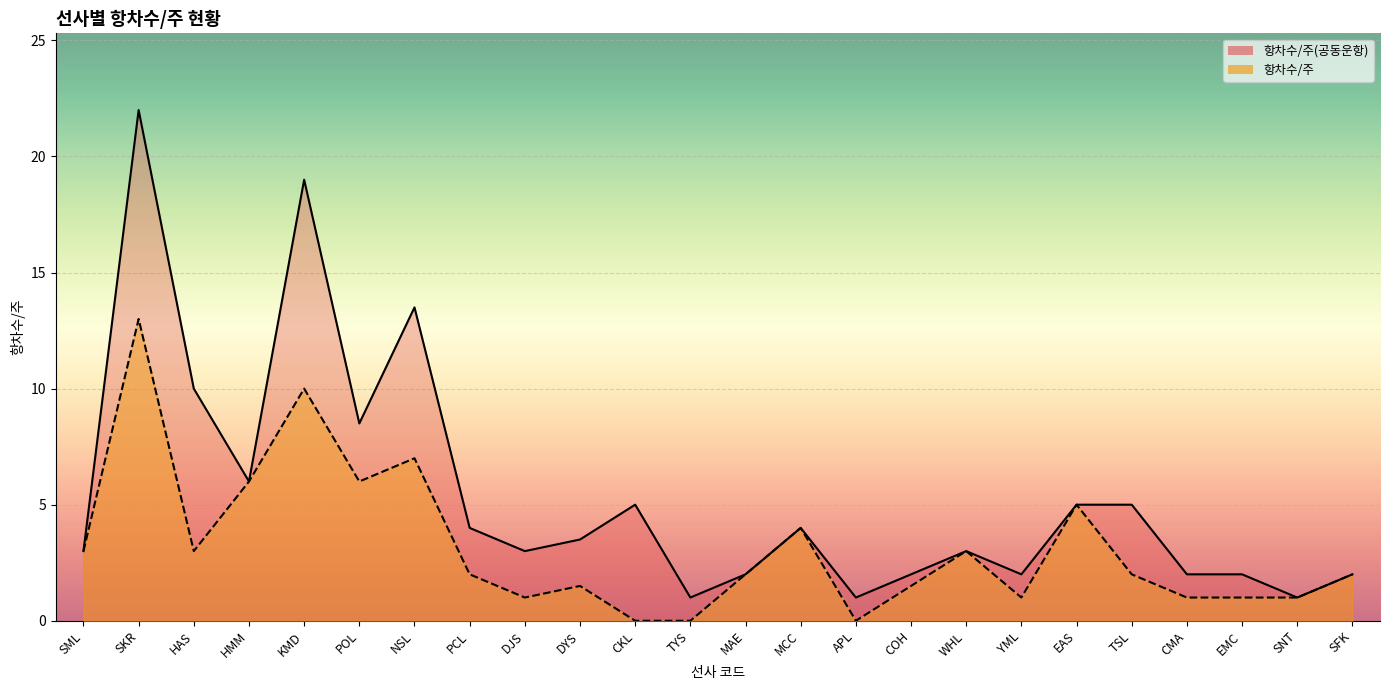

List the series in order of their overall mean, lowest first.

항차수/주, 항차수/주(공동운항)